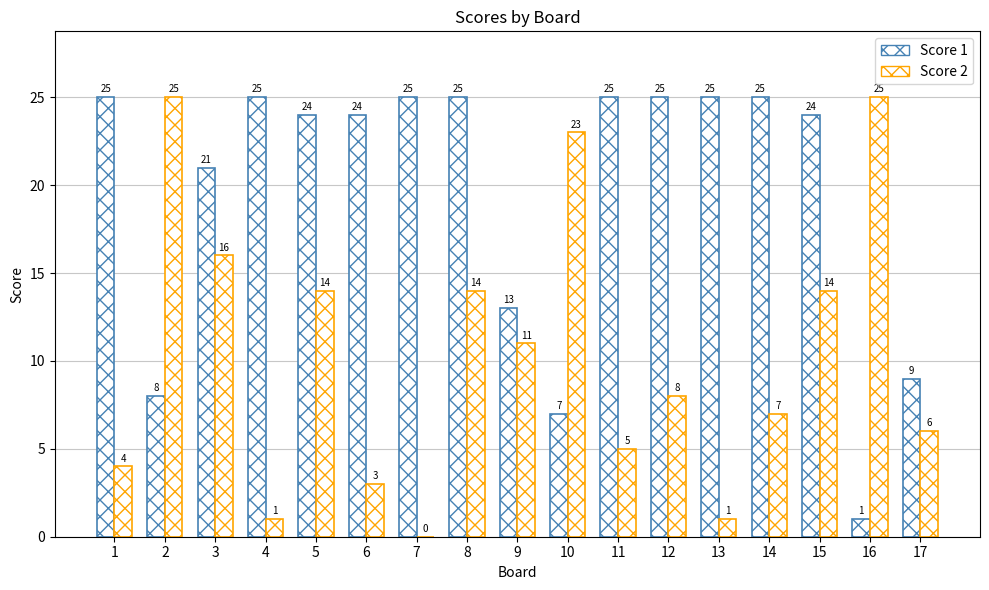

What is the value of the Score 1 bar at the 8th from the left?

25